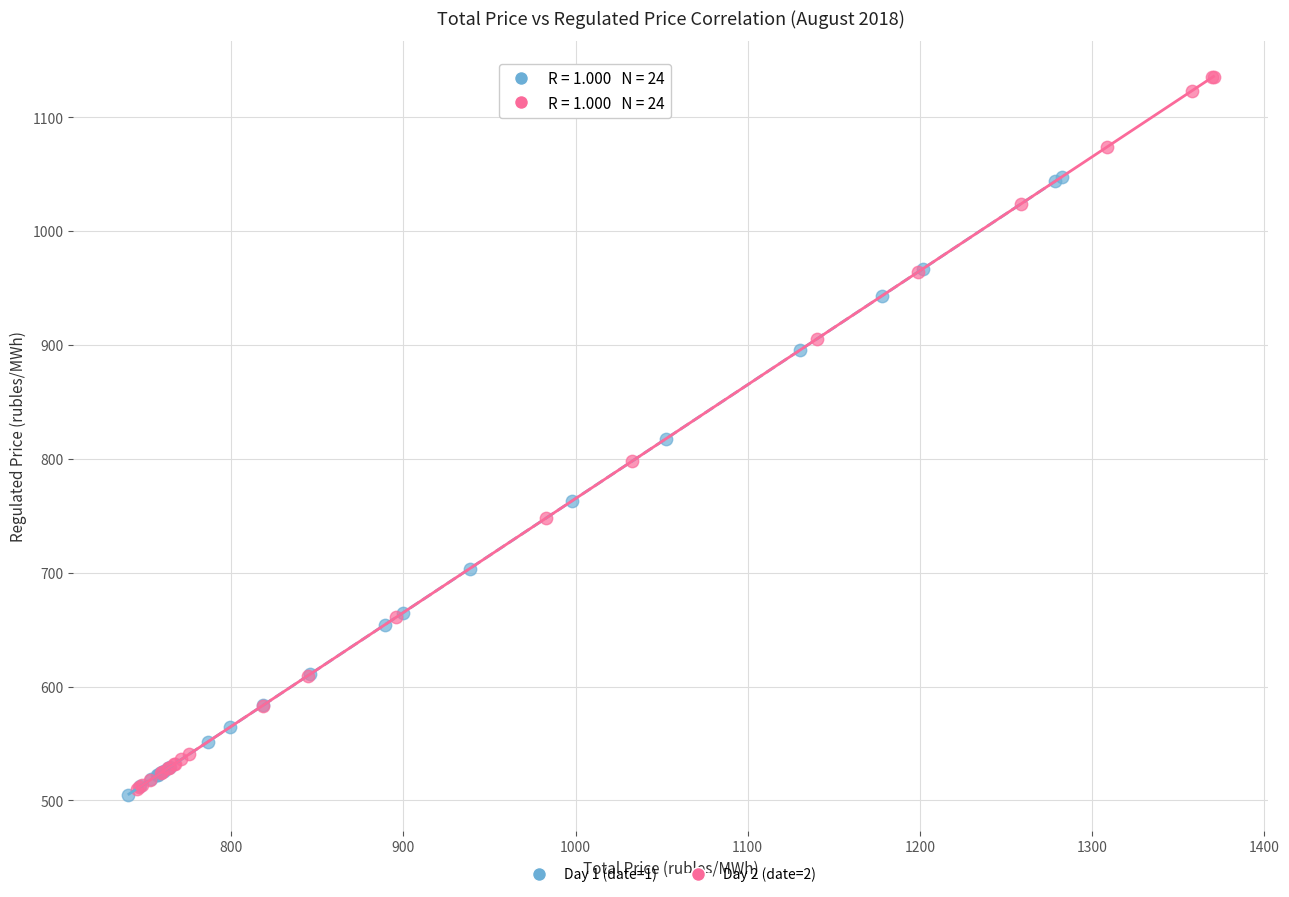

Which series has the largest Y range (max minus min)?

Day 2 (date=2)